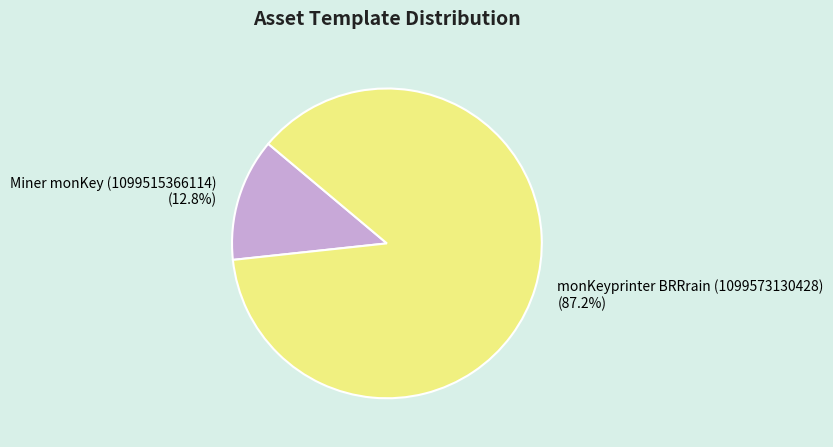

Does Miner monKey (1099515366114) represent more than half of the total?

No